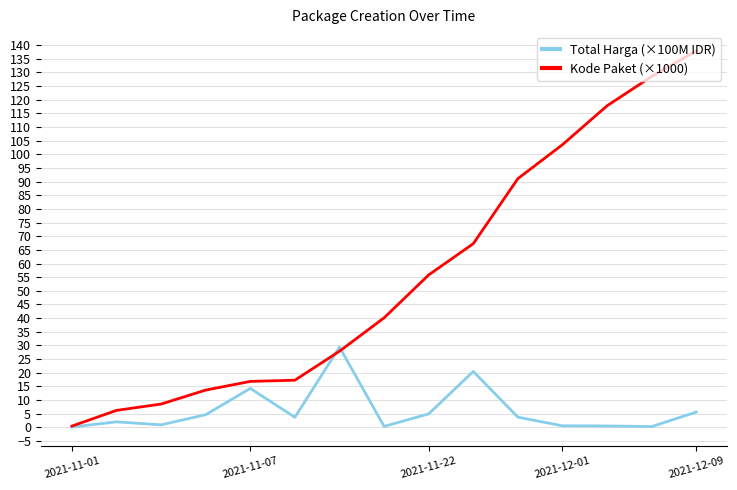

What is the greatest value displayed?

137.9